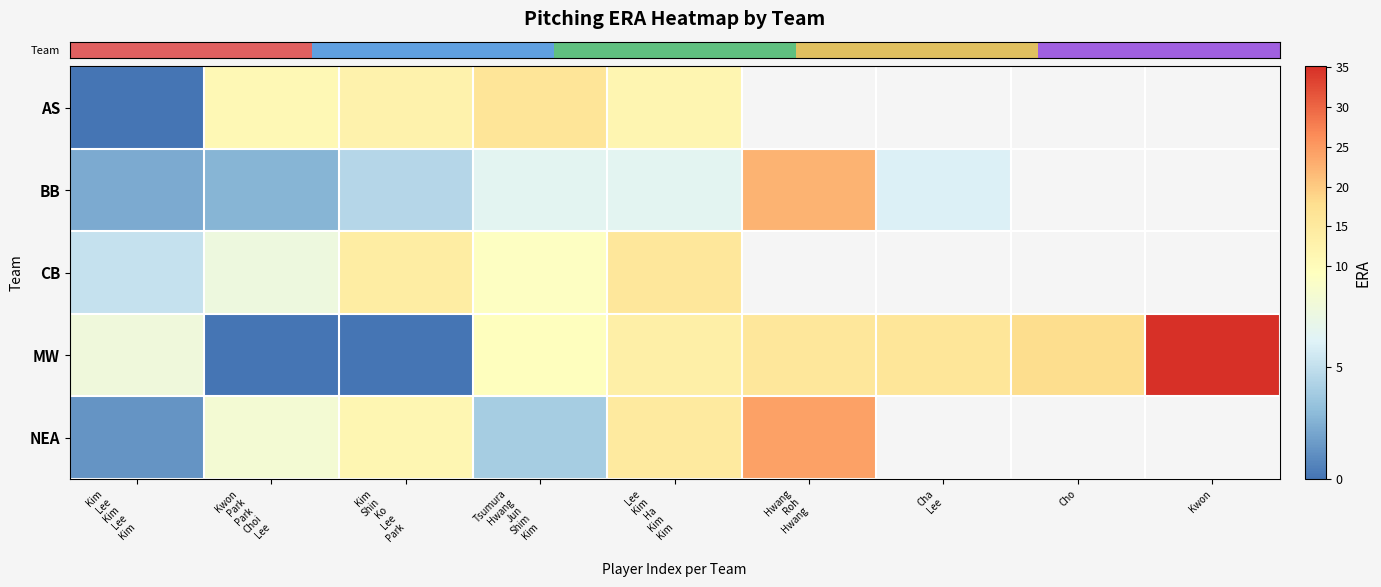

Which label corresponds to the smallest value in the chart?

Kim
Lee
Kim
Lee
Kim